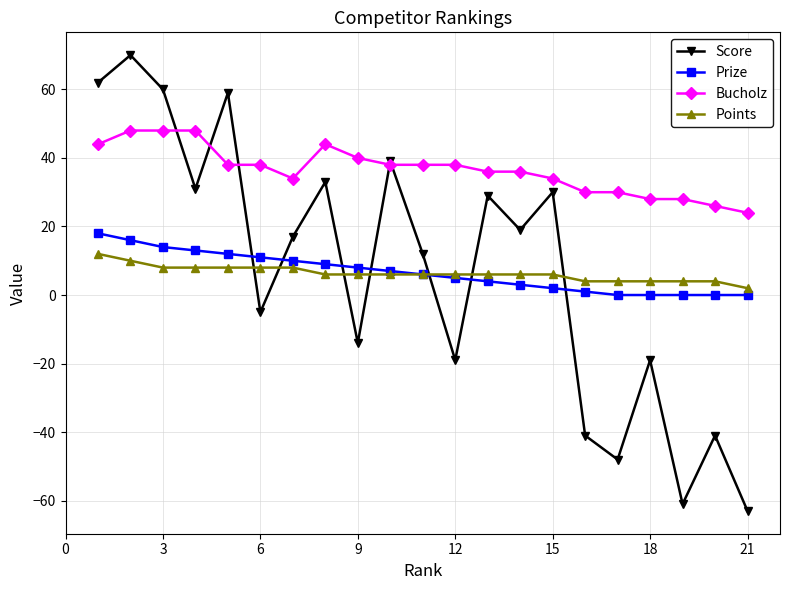

In Score, how many points are lower than both neighbors (excluding endpoints)?

7